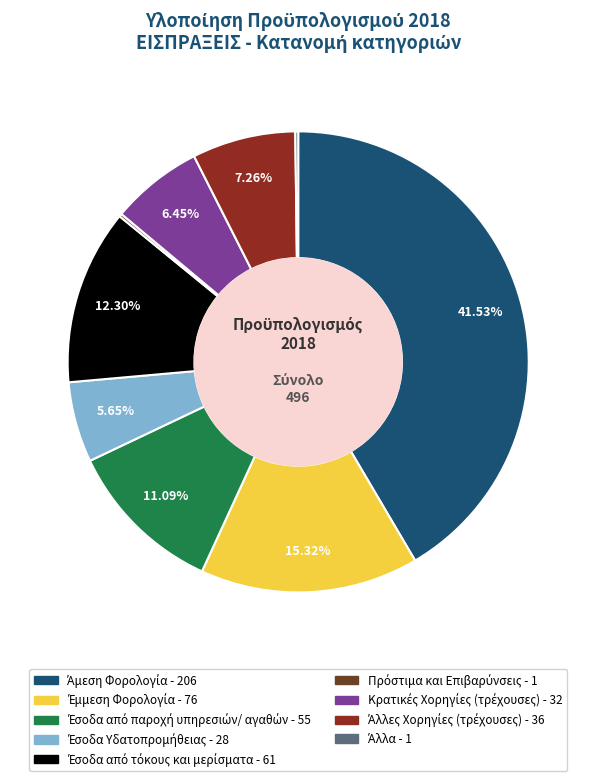

Does any single category account for the majority?

No